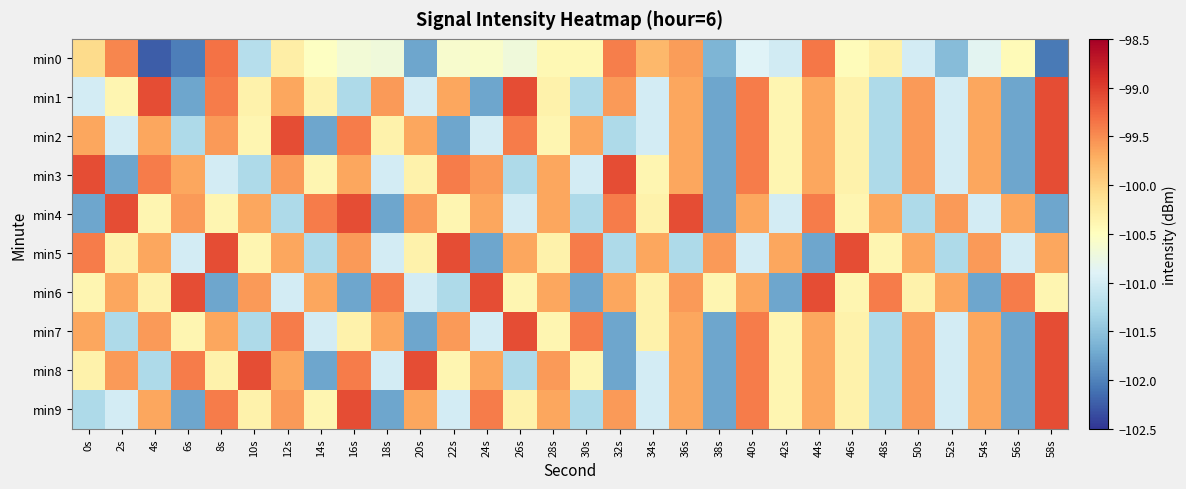

Which series has the largest range (max minus min)?

min0